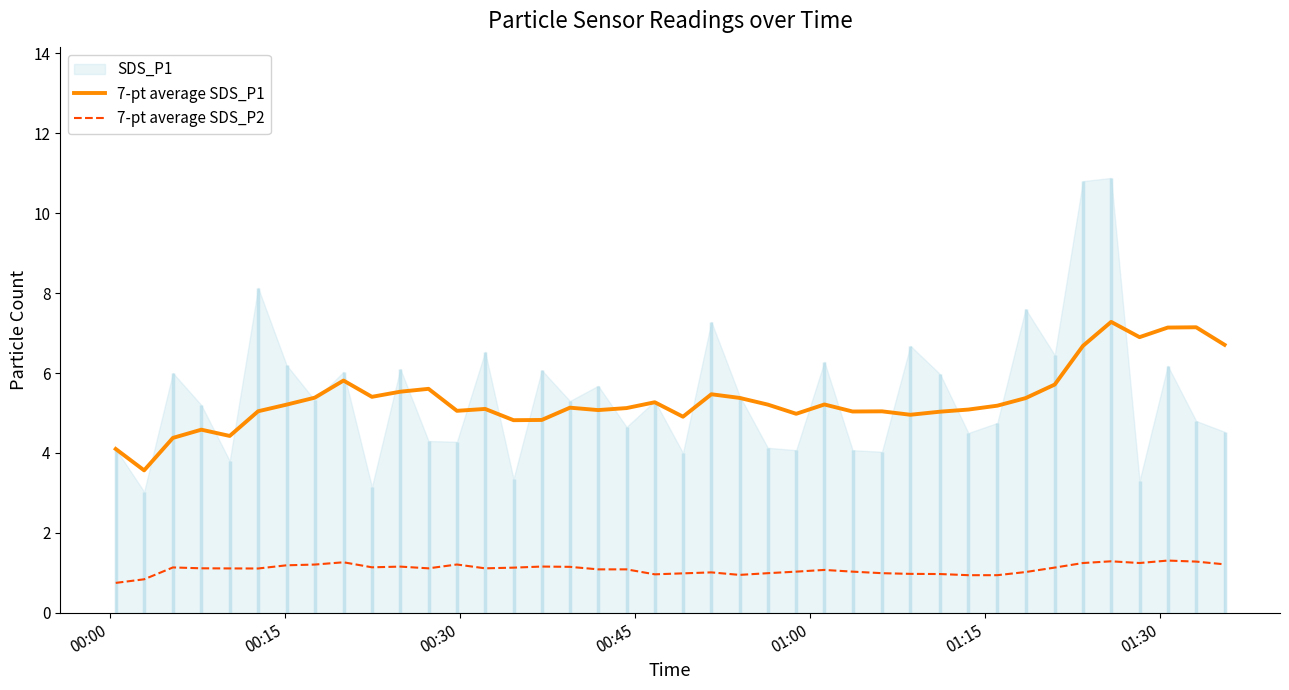

True or false: 7-pt average SDS_P1 and 7-pt average SDS_P2 intersect in this chart.

False